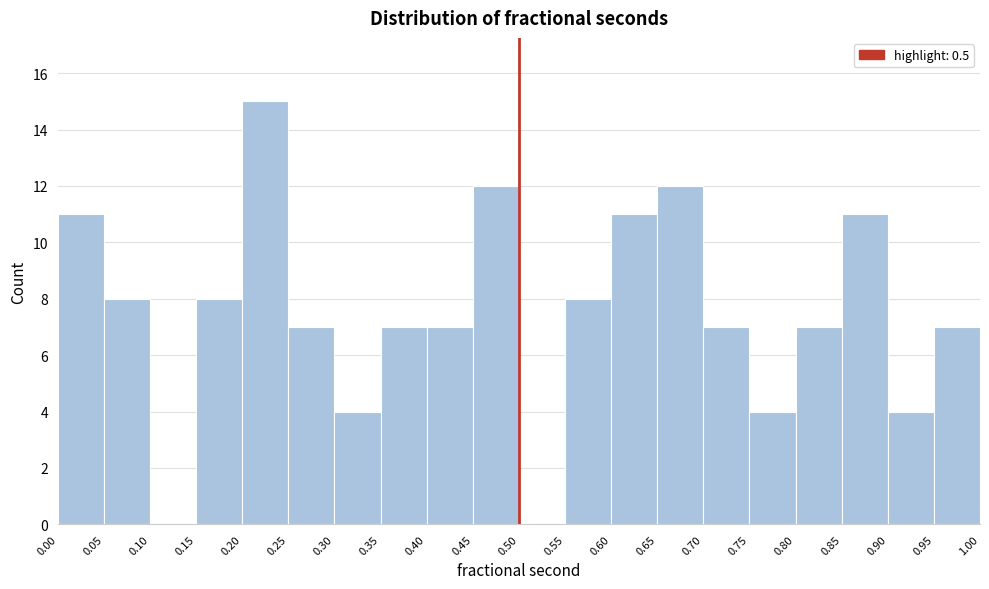

What is the height of the bar covering 0.20 to 0.25 on the x-axis? The values are not printed on the chart, so give them approximately, as read against the axis.

15